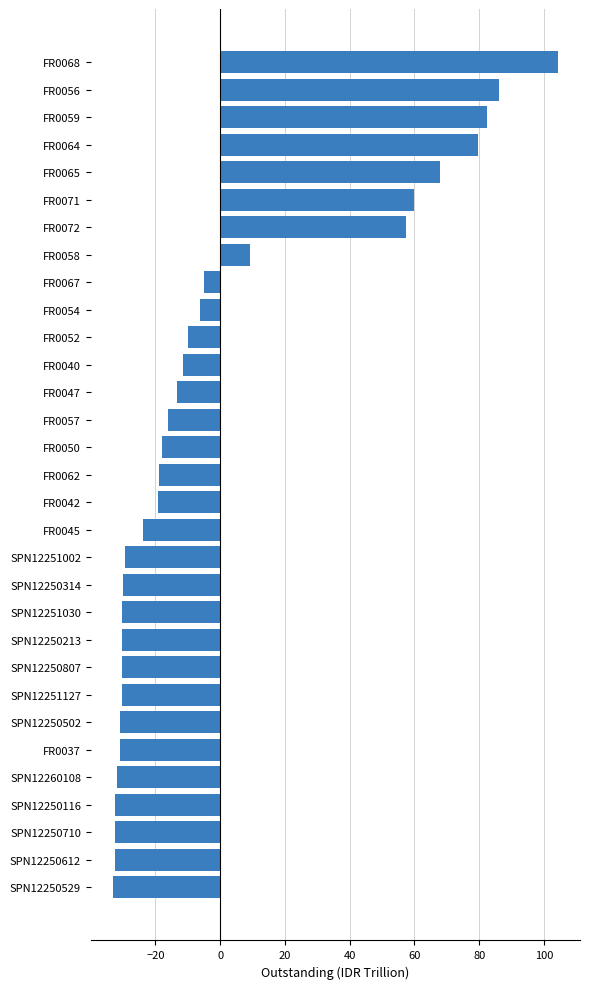

Read the value at FR0065.

67.9